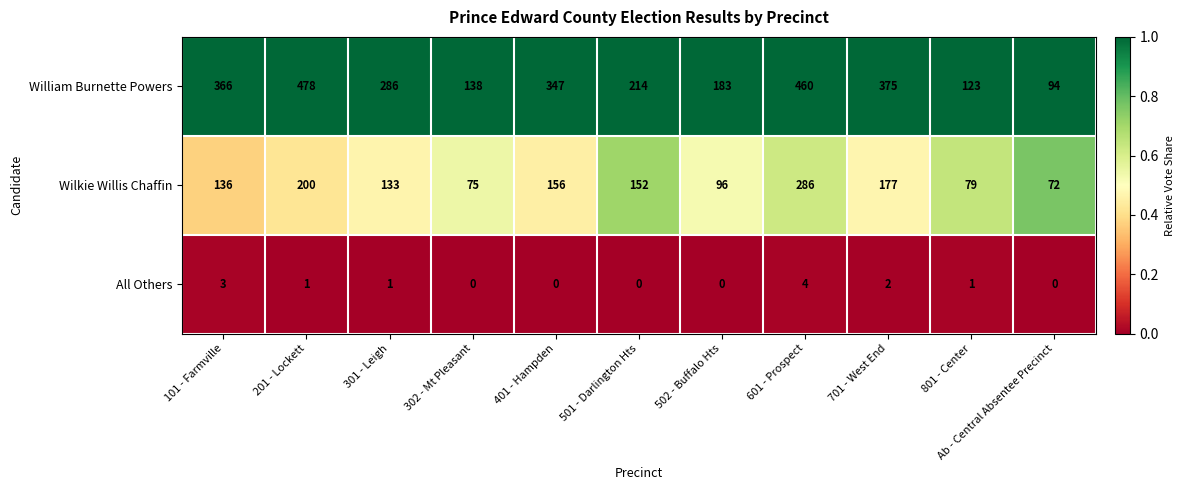

At which category is the sum across all series the highest?

601 - Prospect